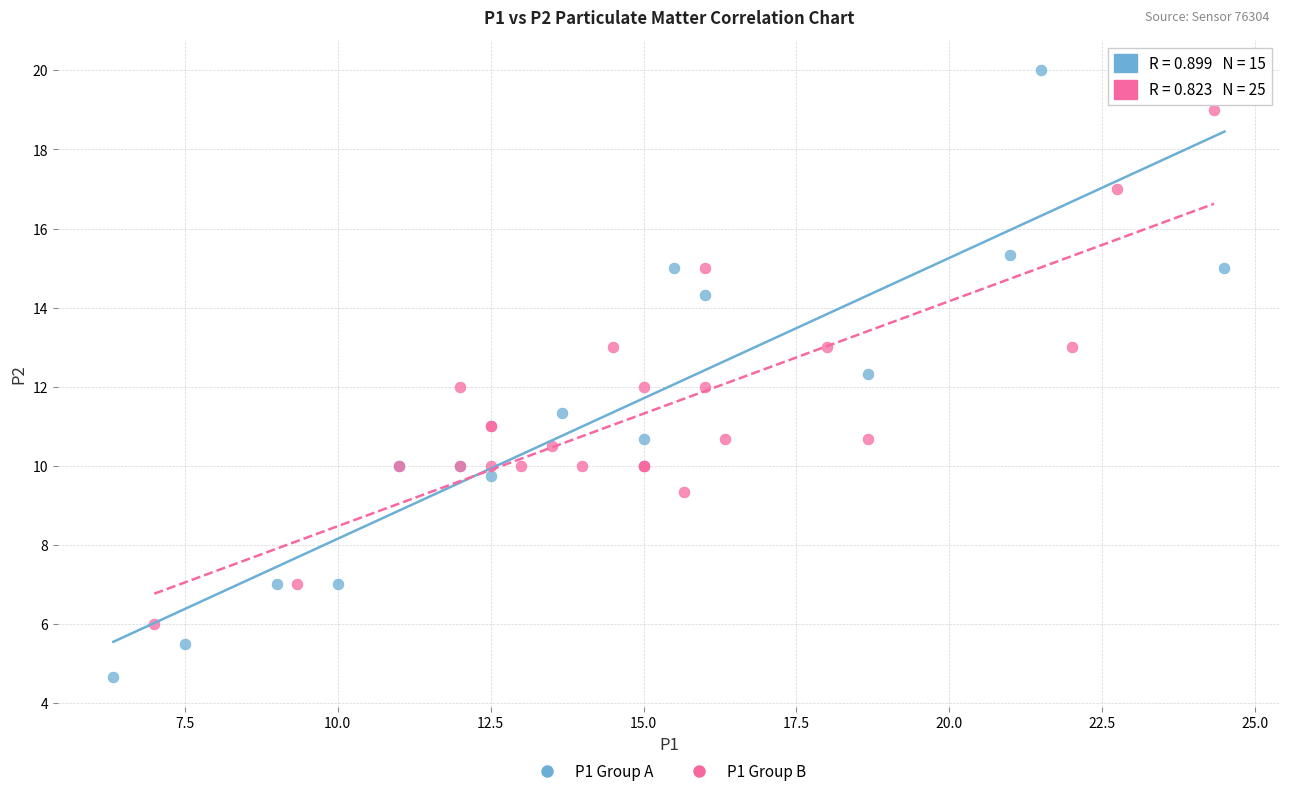

Which series contains the highest Y value?

P1 Group A